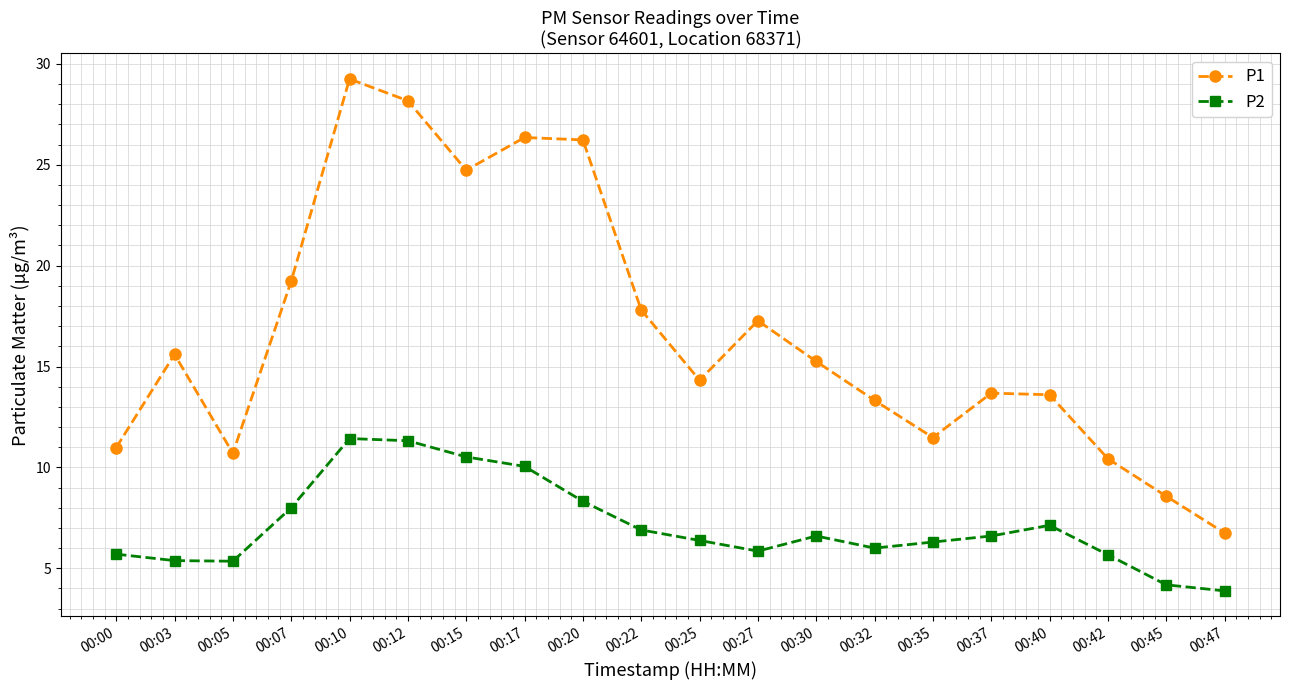

Rank the series by their maximum value, from lowest to highest.

P2, P1